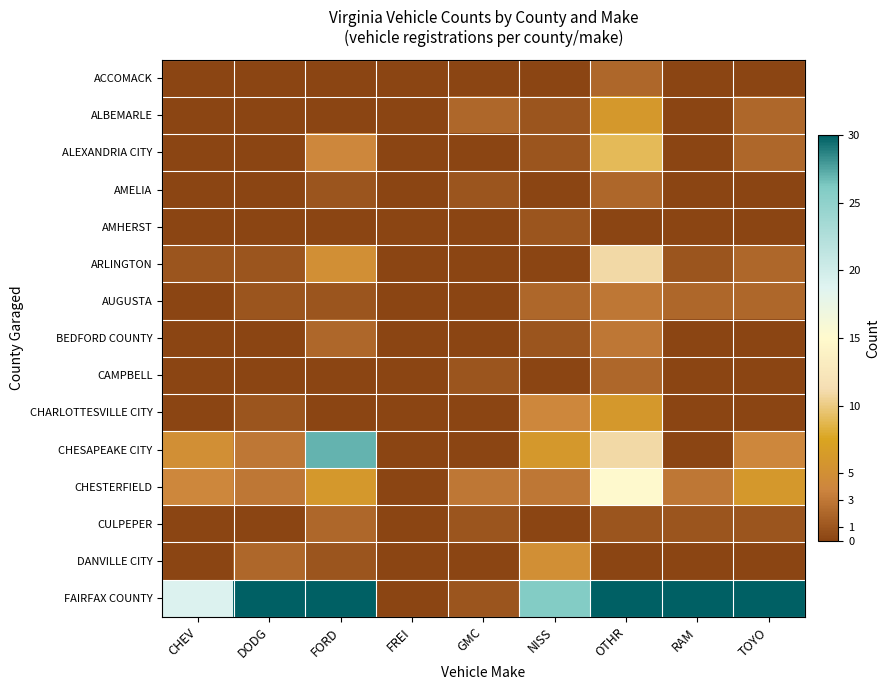

Which series has the largest total across all categories?

FAIRFAX COUNTY